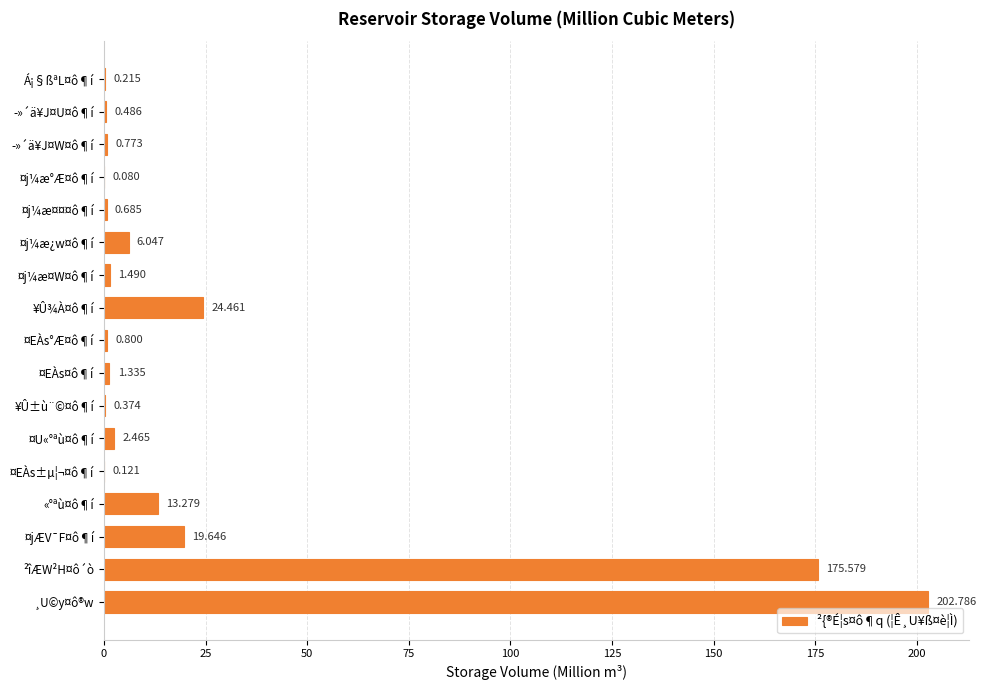

Which label corresponds to the largest value in the chart?

¸U©y¤ô®w